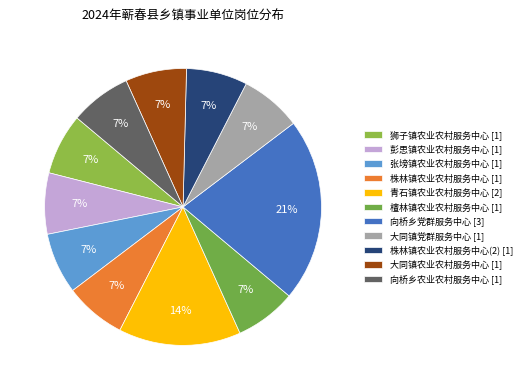

How many slices are in this pie chart?

11